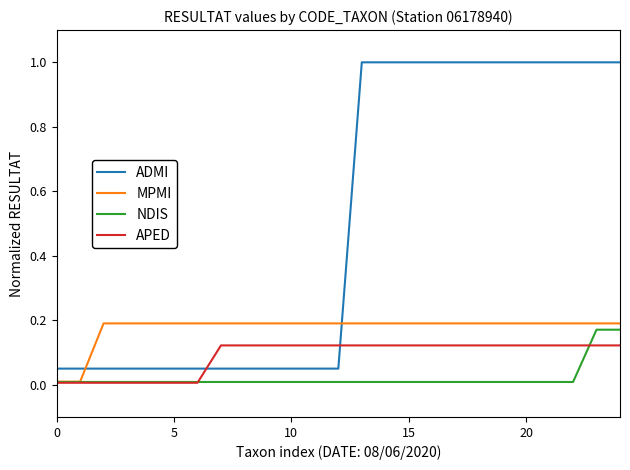

Which series has the largest total across all categories?

ADMI